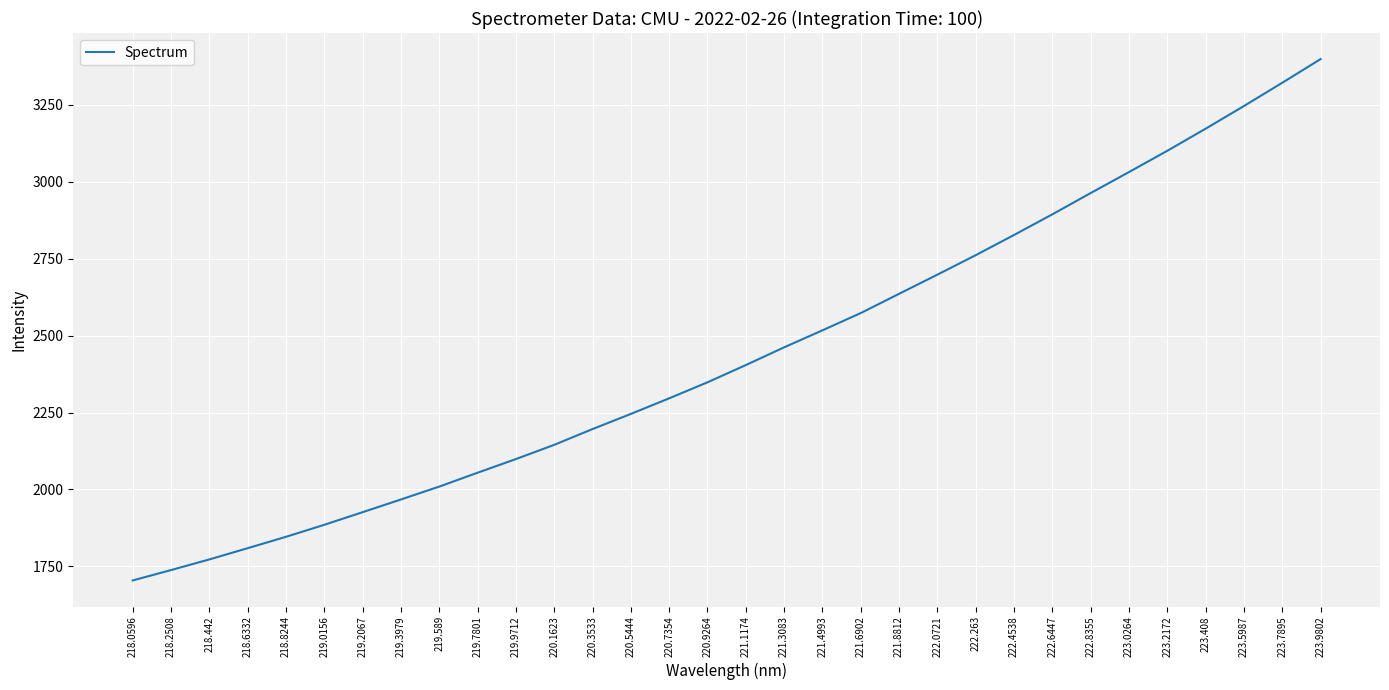

What position from the left is 221.3083?

18